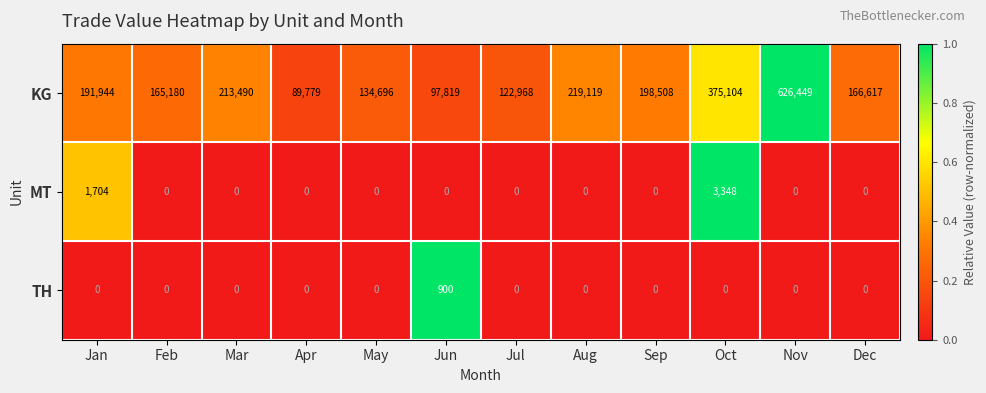

The MT series shows 0 at Mar. True or false?

True